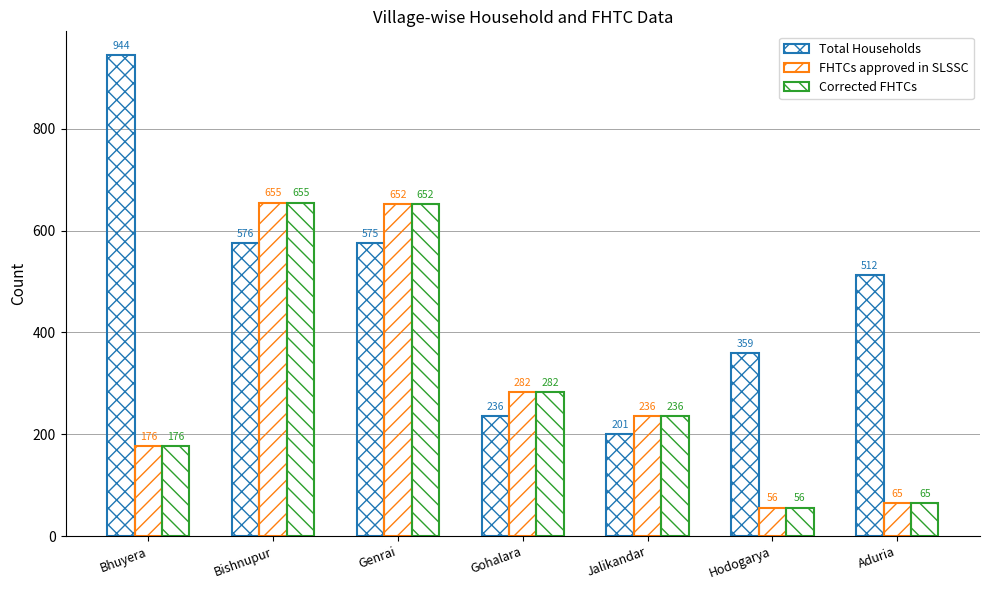

Are the bars grouped side by side (vs. stacked)?

Yes